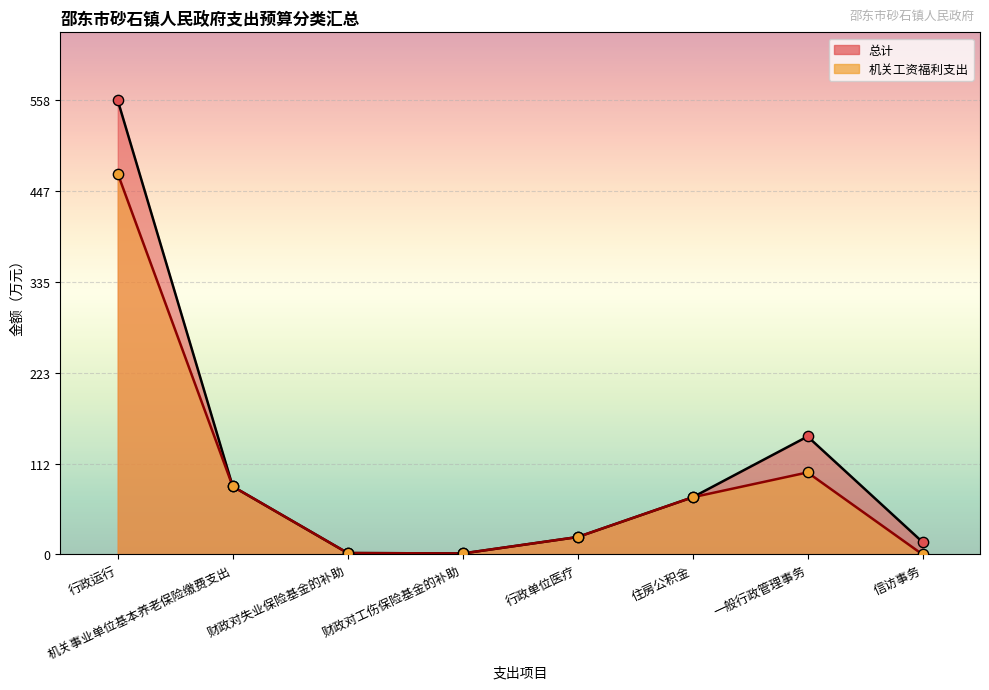

What are all the series names shown in the legend?

总计, 机关工资福利支出